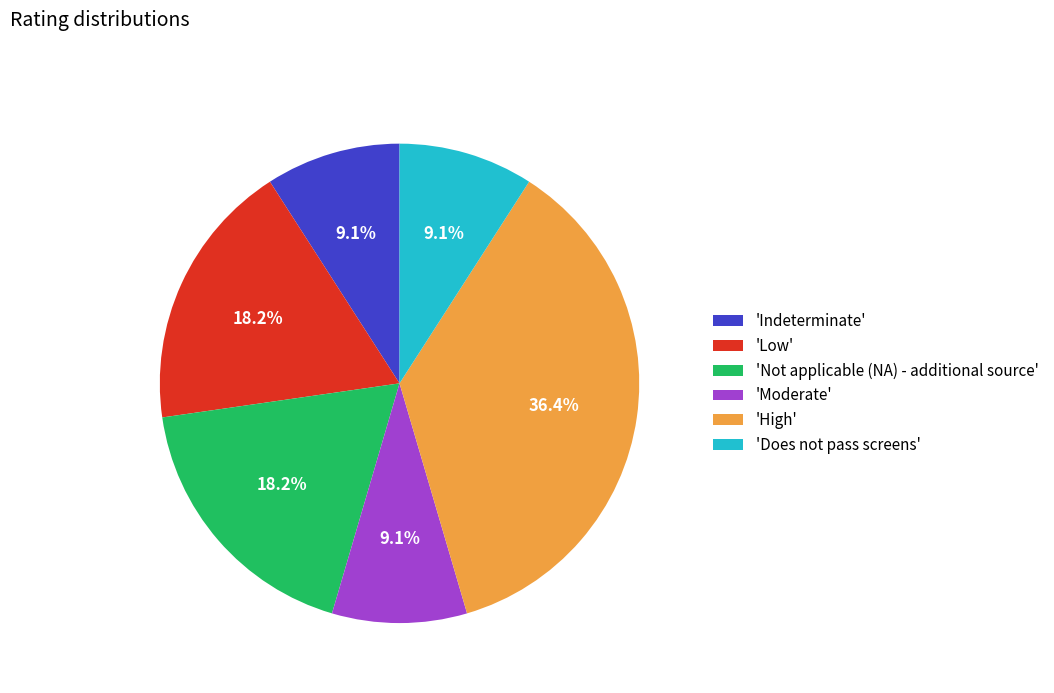

Which has a higher value, 'High' or 'Does not pass screens'?

'High'